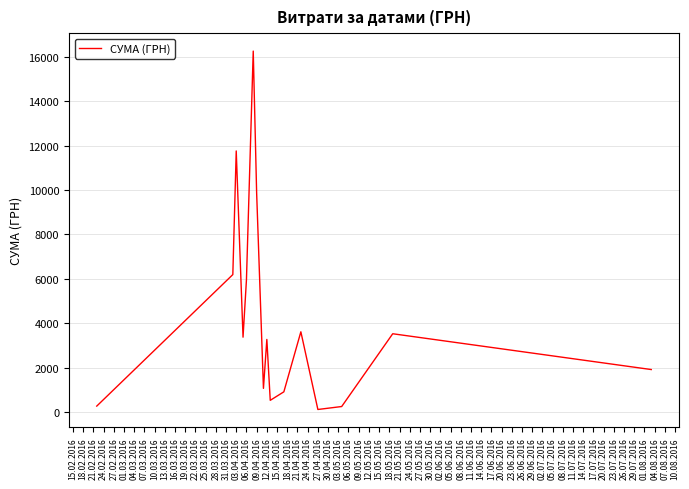

What is the difference between the maximum and minimum values?

16137.7